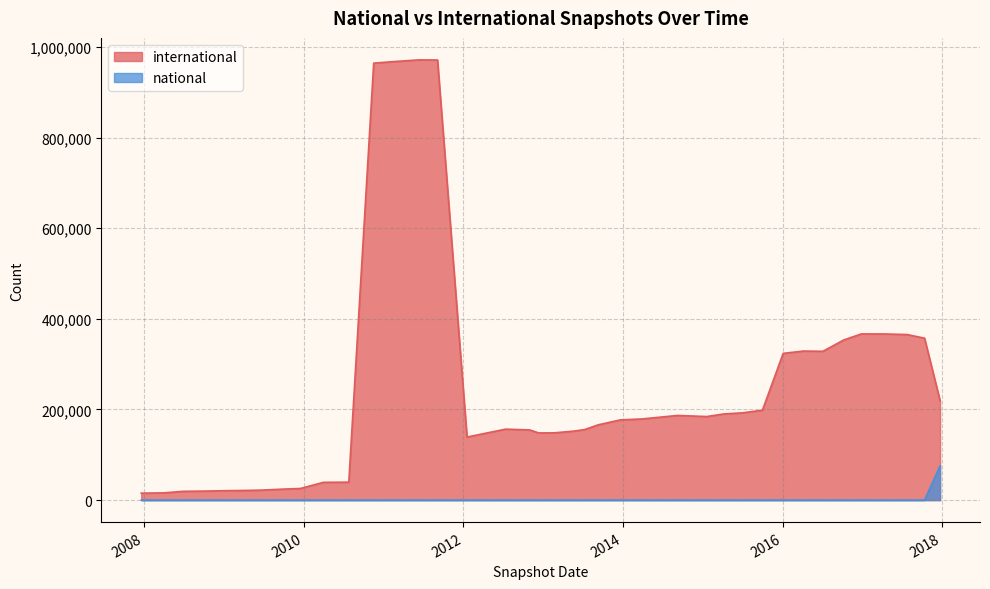

True or false: international and national cross at least once.

False